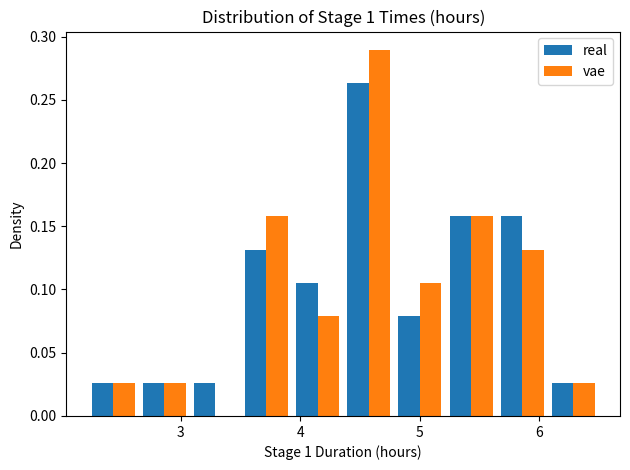

In the real series, which range on the x-axis has the tallest bar?

4.4 to 4.8